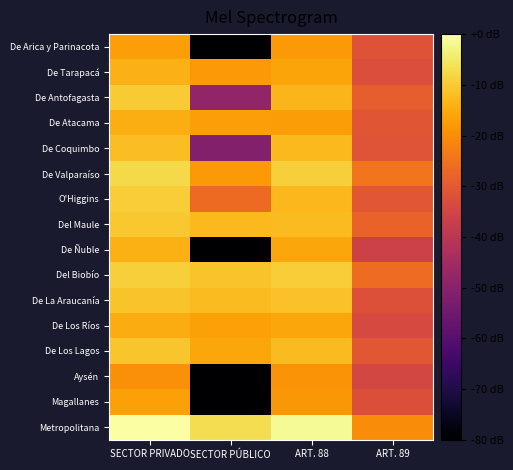

At ART. 89, list the series in order from largest to smallest.

Metropolitana, De Valparaíso, Del Biobío, Del Maule, De Antofagasta, De Los Lagos, O'Higgins, De Atacama, De Coquimbo, De Arica y Parinacota, De La Araucanía, Magallanes, De Tarapacá, De Los Ríos, Aysén, De Ñuble